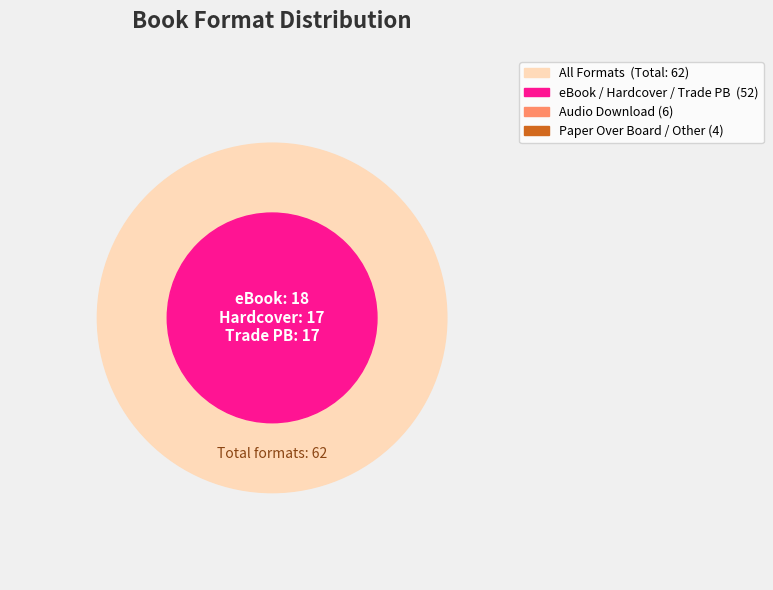

Which slice is the smallest?

Paper Over Board